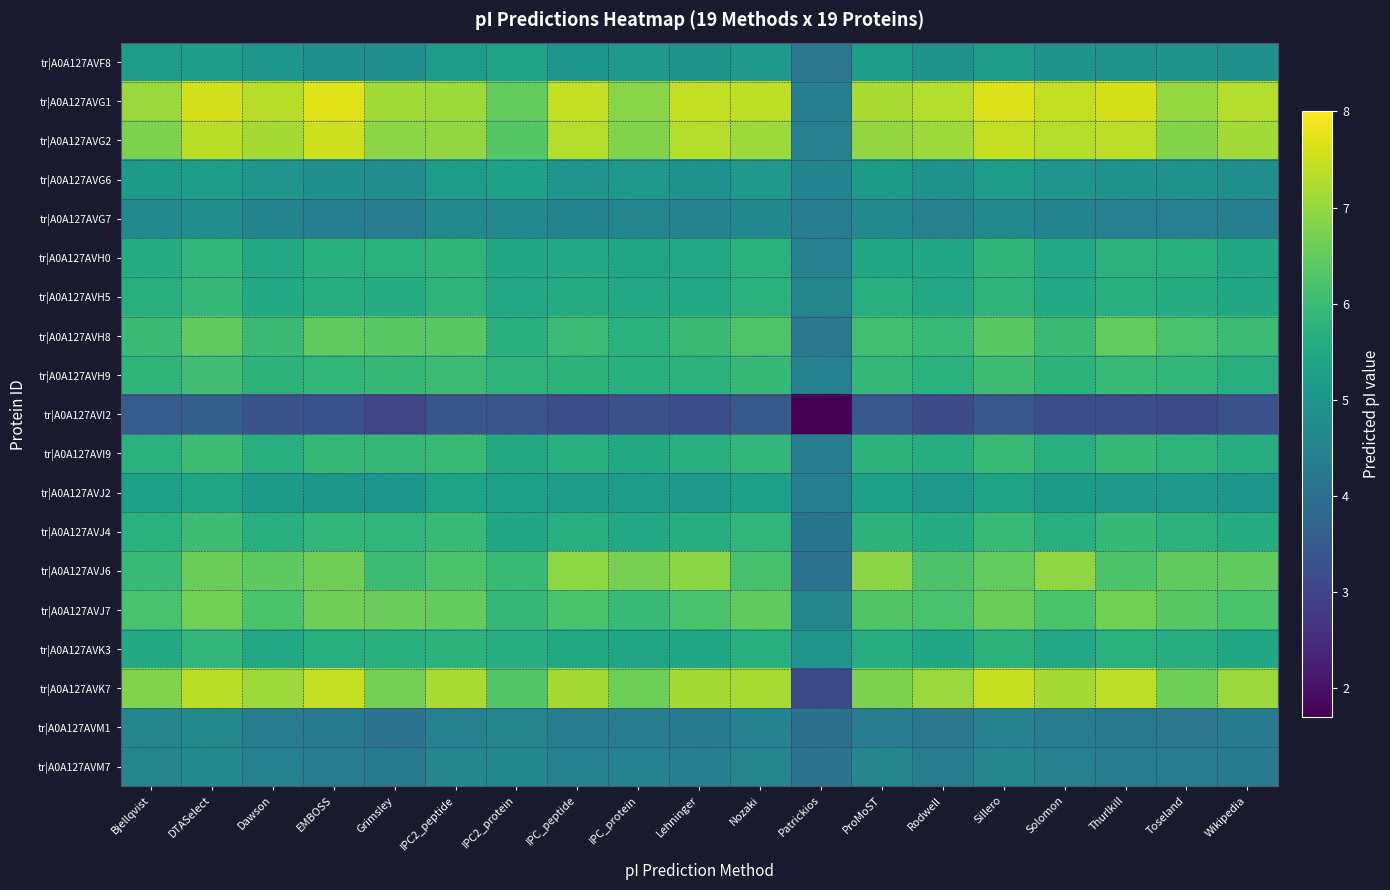

At which category is the sum across all series the highest?

DTASelect